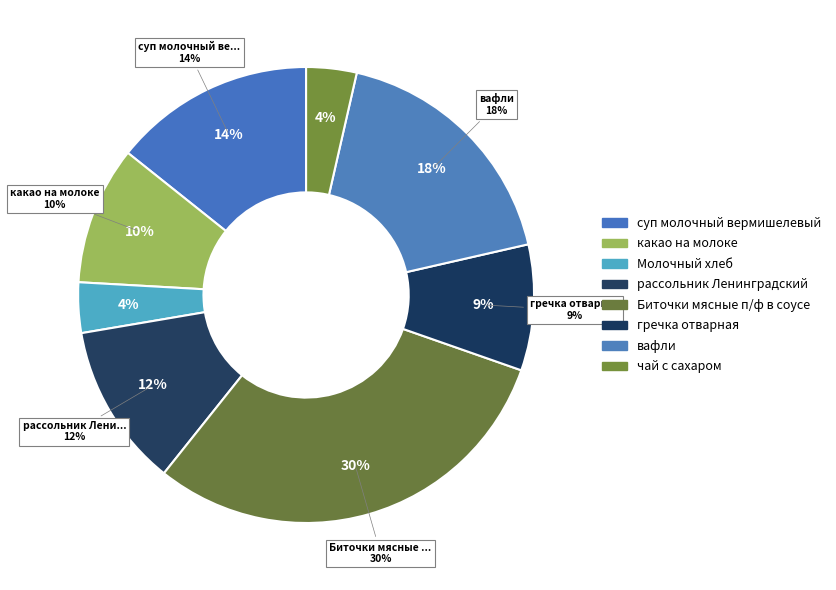

Count the number of slices in the pie.

8